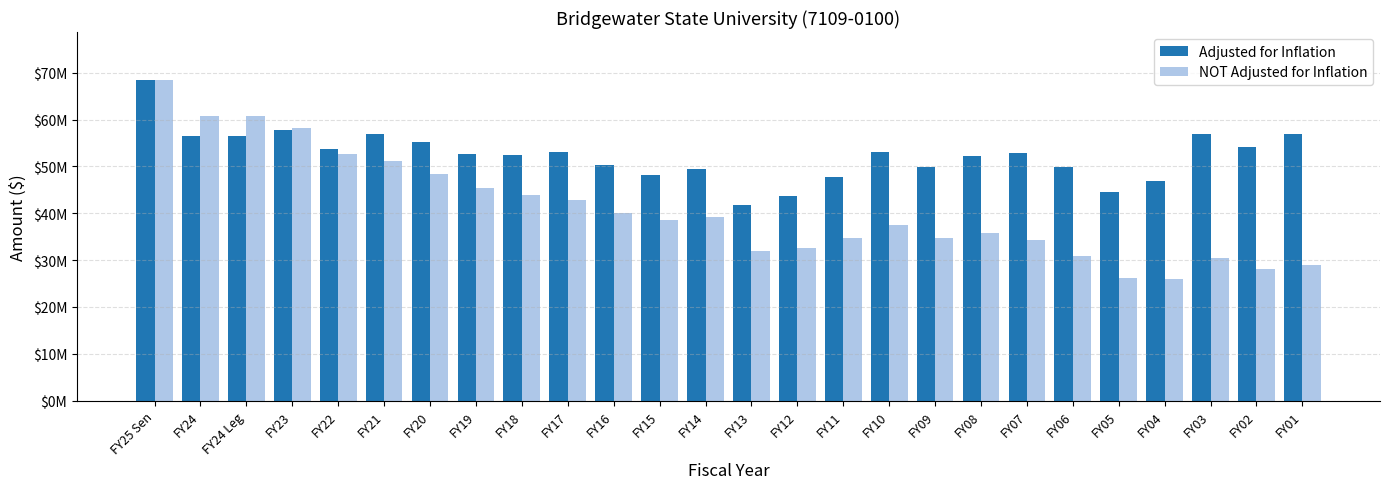

Reading left to right, list all the values displayed in this chart.

Adjusted for Inflation: 68412701	56534397	56506465	57835679	53701193	56974781	55304026	52659434	52479294	53107128	50281402	48250400	49507311	41694058	43632814	47640153	53170573	49844732	52189867	52840023	49895189	44548065	46957143	56810382	54076427	56961392
NOT Adjusted for Inflation: 68412701	60719987	60689987	58104389	52608005	51121209	48363765	45419315	43877968	42888565	40065998	38550566	39135371	31998571	32568442	34633404	37460289	34790010	35697391	34269917	30811562	26074111	26002691	30464011	28114598	28990956